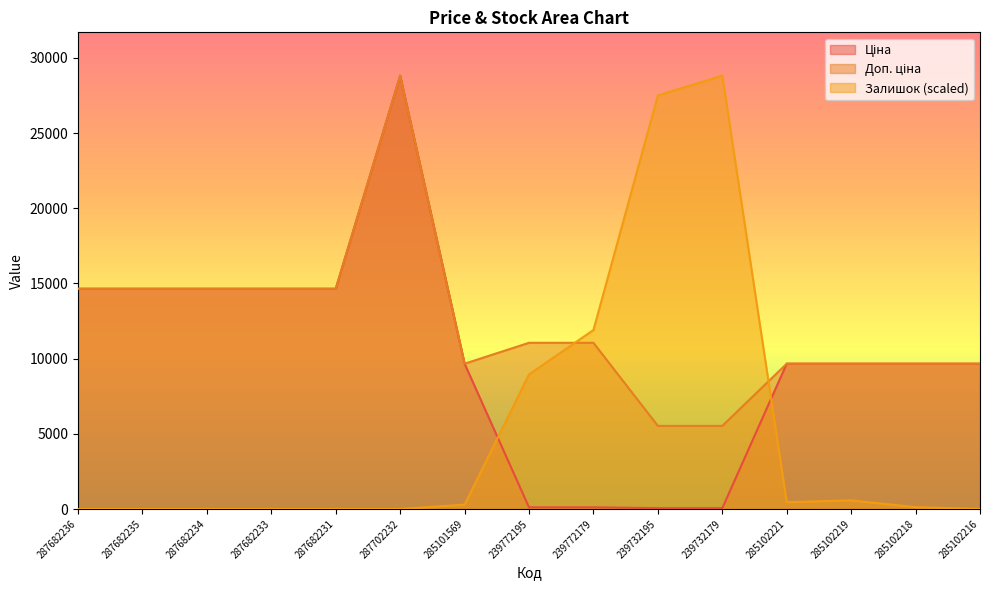

At 287682236, list the series in order from largest to smallest.

Ціна, Доп. ціна, Залишок